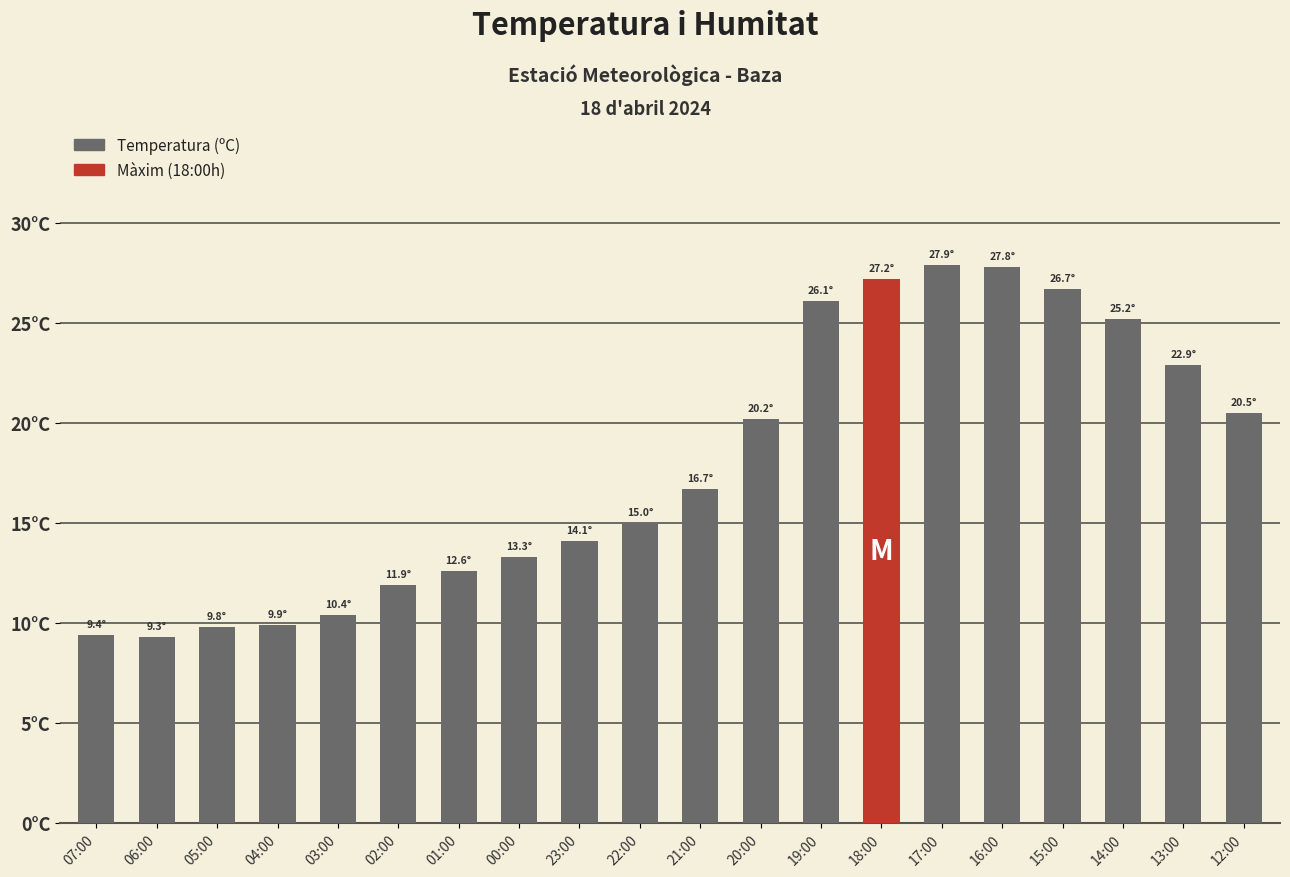

Are the bars horizontal?

No